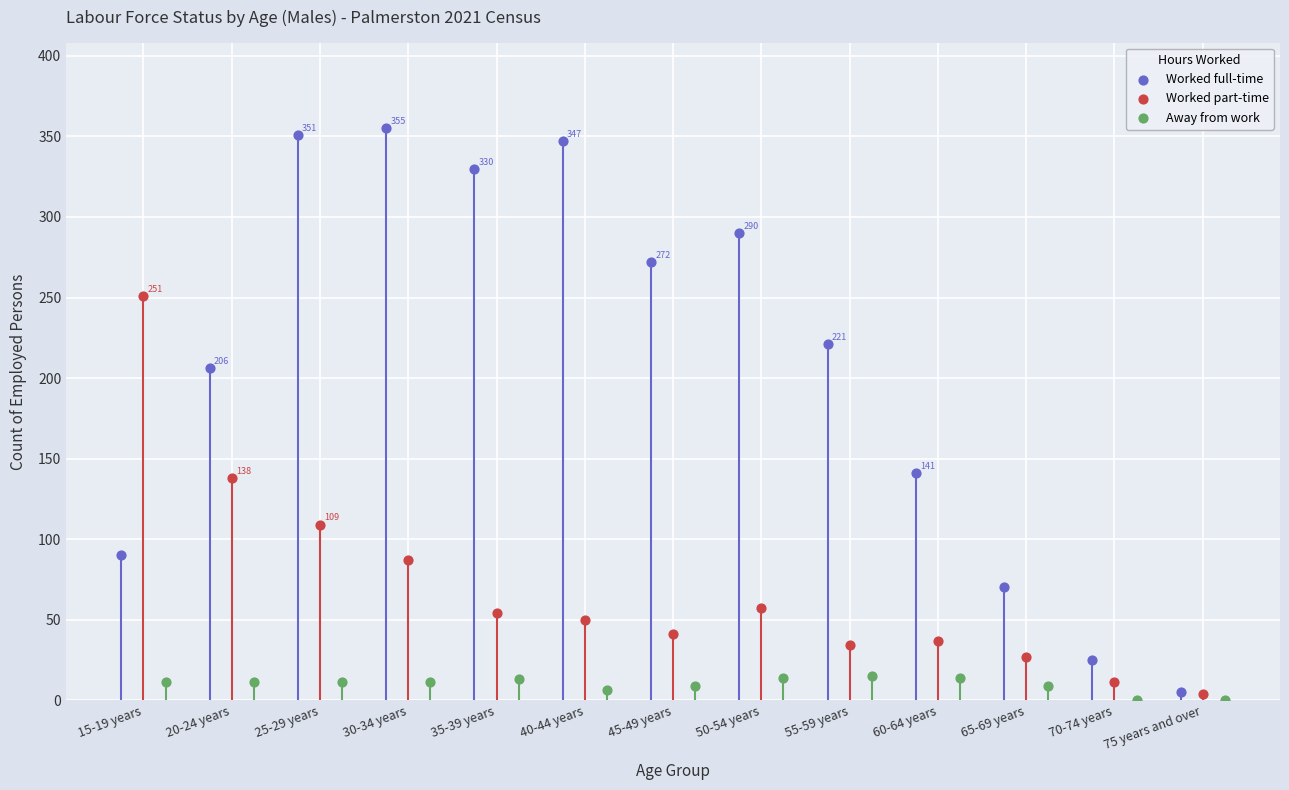

What are all the series names shown in the legend?

Worked full-time, Worked part-time, Away from work